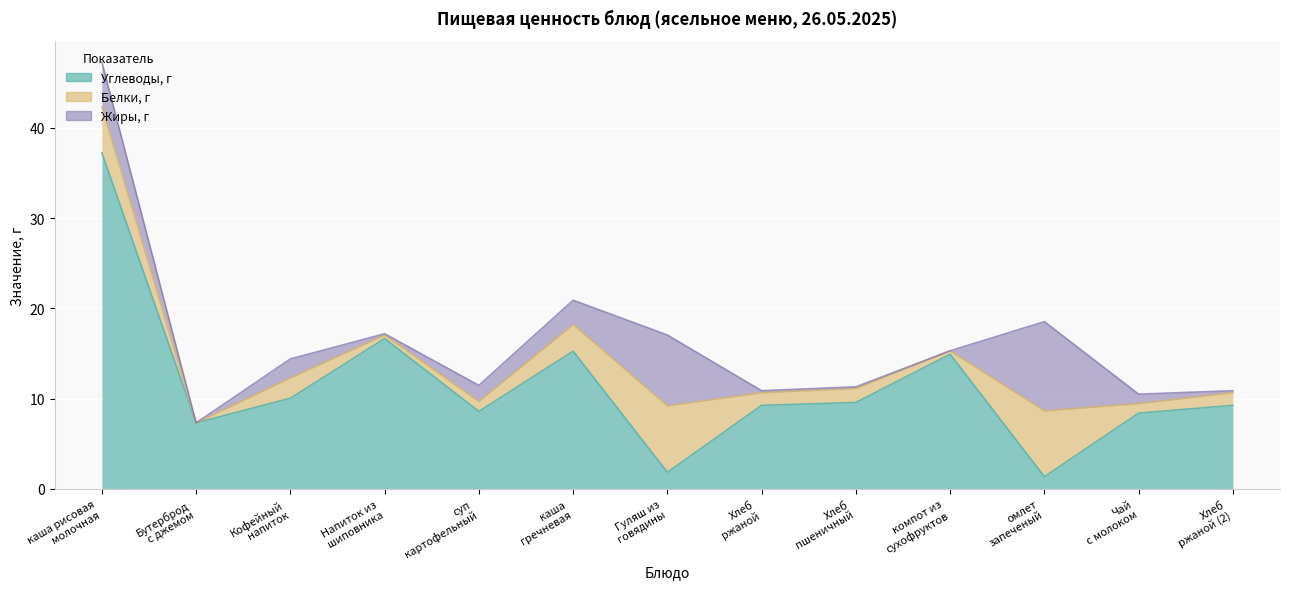

True or false: Белки, г and Жиры, г cross at least once.

True